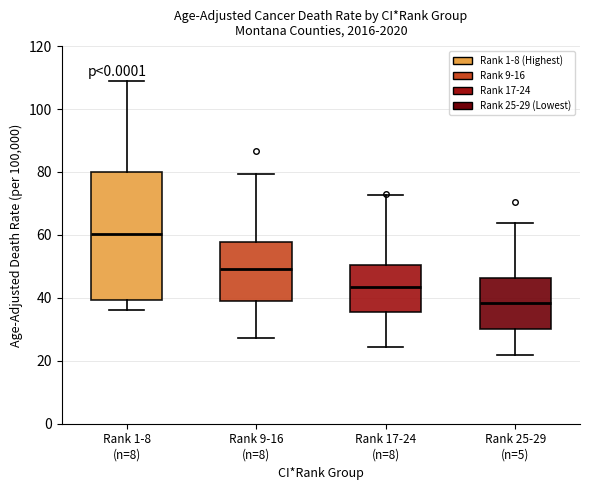

Where is the upper edge of the box for Rank 9-16 (n=8) on the y-axis? The values are not printed on the chart, so give them approximately, as read against the axis.

58